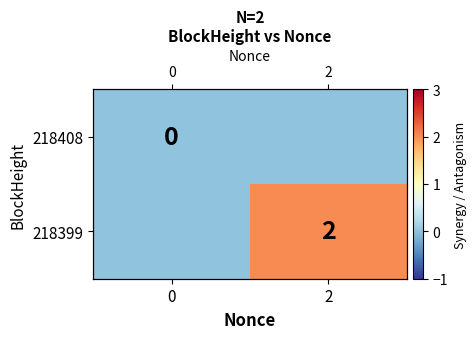

Is the value of row_1 at 0 greater than the value of row_0 at 0?

No